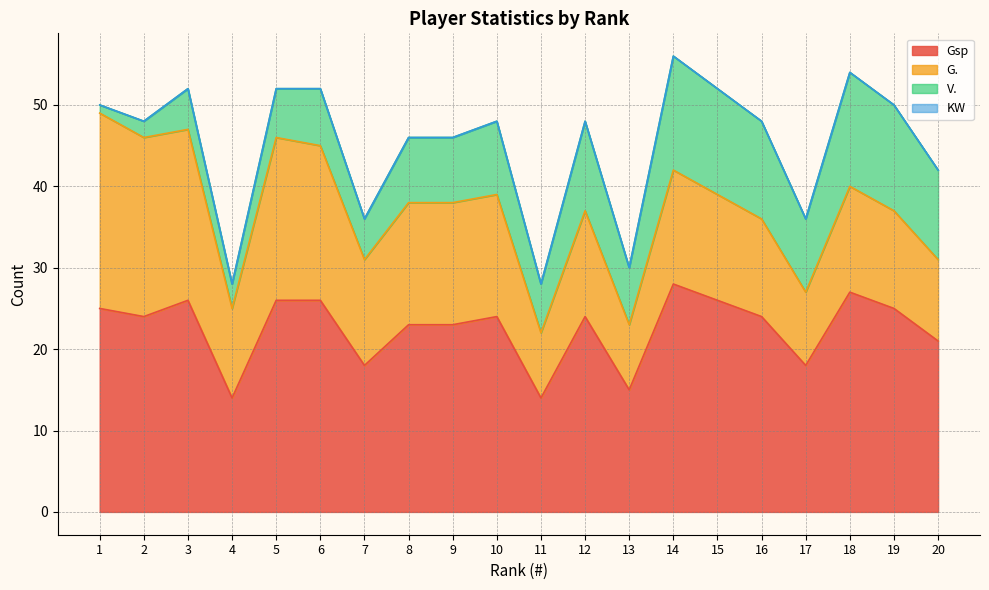

What is the difference between the second highest and second lowest values in the Gsp series?

13